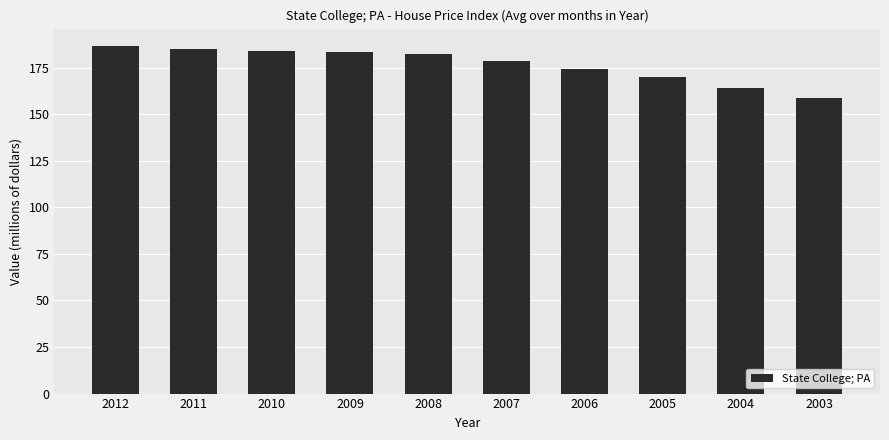

Read the value at 2005.

169.9